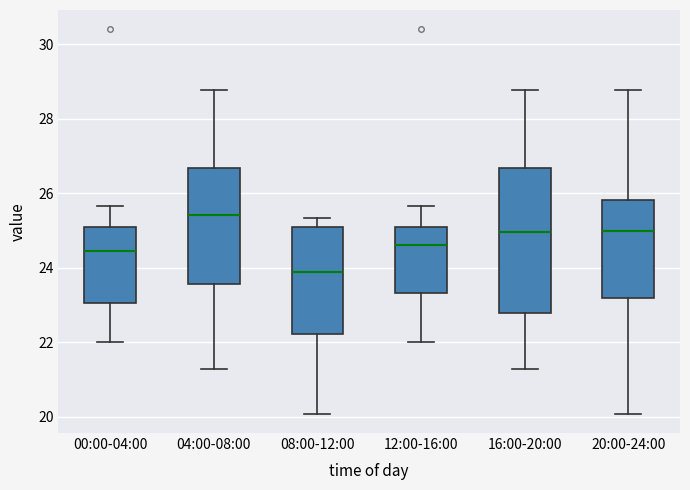

Comparing the boxes themselves (not the whiskers), which one is the tallest?

16:00-20:00